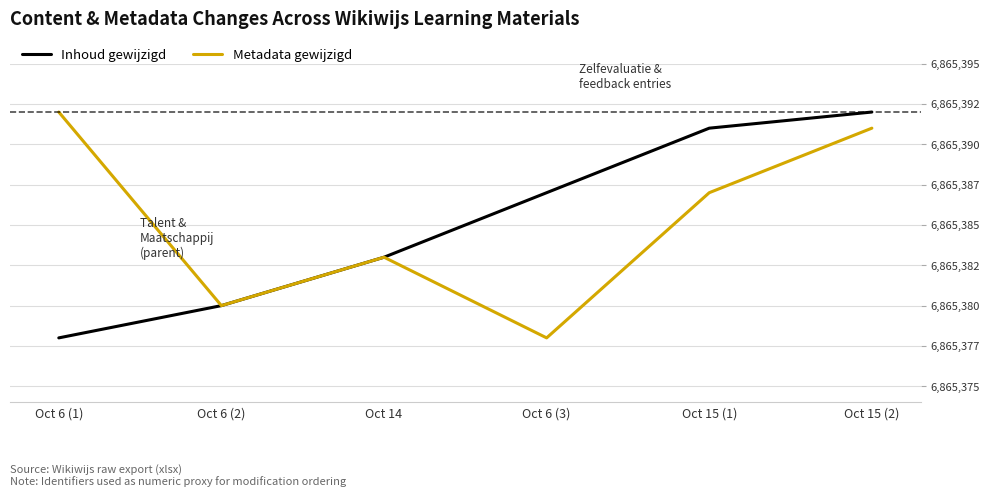

Is the value of Metadata gewijzigd at Oct 14 greater than the value of Inhoud gewijzigd at Oct 14?

No